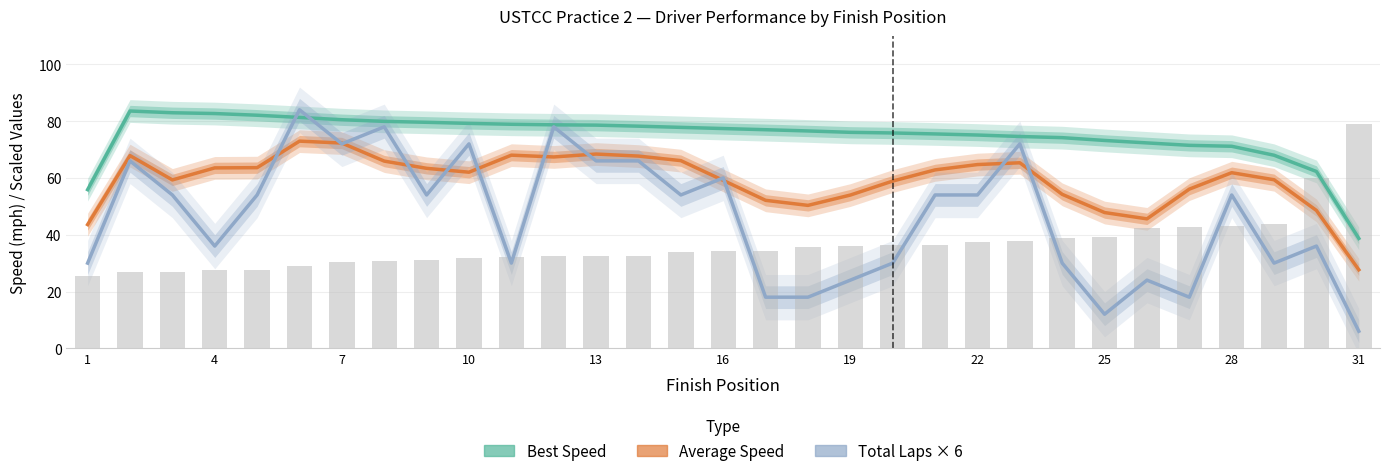

Reading right to left, what are all the values shown in this chart?

Best Speed: 38.7	62.3	68.0	71.1	71.5	72.3	73.2	74.2	74.6	75.1	75.5	75.8	76.1	76.5	77.0	77.4	77.8	78.2	78.6	78.7	78.9	79.2	79.6	79.9	80.5	81.3	82.1	82.7	83.0	83.6	55.9
Average Speed: 27.6	48.5	59.4	61.8	56.1	45.6	47.8	54.2	65.3	64.7	62.8	58.9	54.0	50.3	52.1	59.1	66.1	67.7	68.4	67.4	68.0	62.0	63.4	65.9	72.3	73.0	63.6	63.5	59.3	67.9	43.6
Total Laps × 6: 6.0	36.0	30.0	54.0	18.0	24.0	12.0	30.0	72.0	54.0	54.0	30.0	24.0	18.0	18.0	60.0	54.0	66.0	66.0	78.0	30.0	72.0	54.0	78.0	72.0	84.0	54.0	36.0	54.0	66.0	30.0